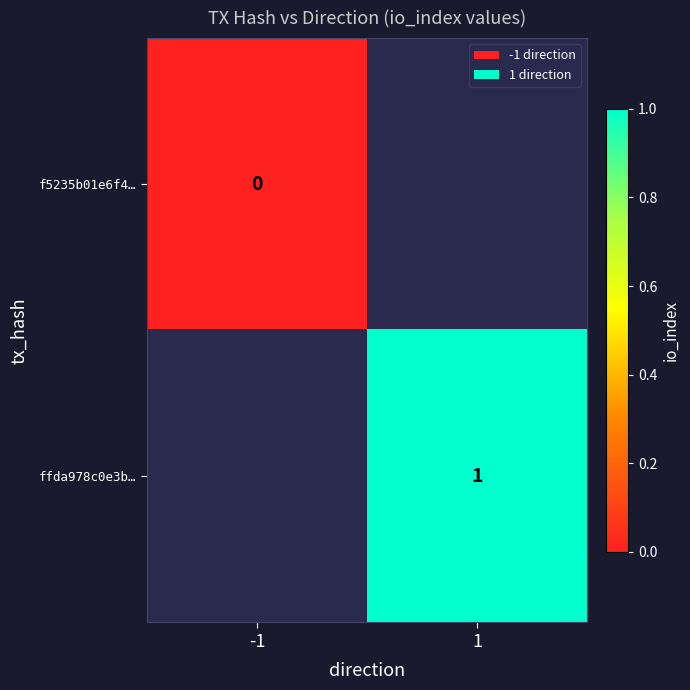

True or false: ffda978c0e3b… has a value of 0 at 1.

False